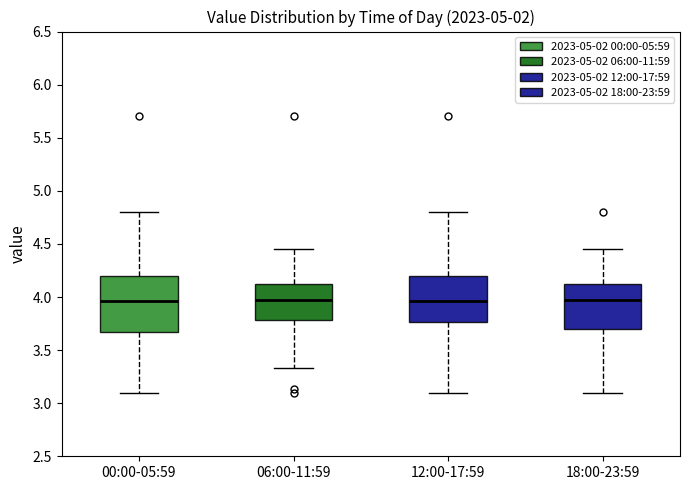

Reading left to right, read every box against the y-axis: the position of its median line, the range the box covers, and the ends of its whiskers. The values are not printed on the chart, so give them approximately, as read against the axis.

00:00-05:59: median 3.95, box 3.65 to 4.20, whiskers 3.10 to 4.80
06:00-11:59: median 3.95, box 3.80 to 4.15, whiskers 3.35 to 4.45
12:00-17:59: median 3.95, box 3.75 to 4.20, whiskers 3.10 to 4.80
18:00-23:59: median 3.95, box 3.70 to 4.15, whiskers 3.10 to 4.45